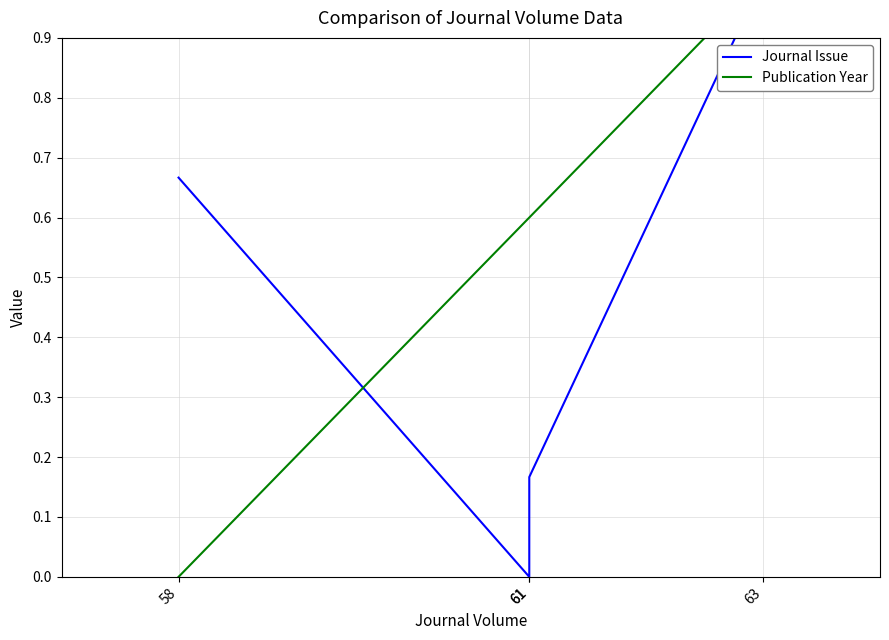

What is the sum of the Journal Issue values at 61 and 63?

1.0